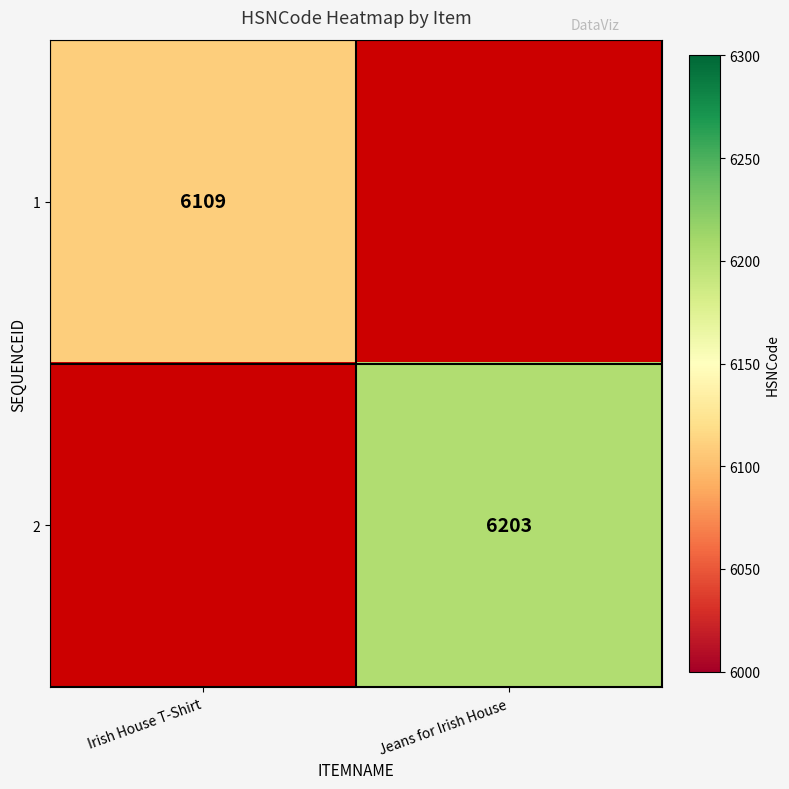

The value of 2 at Jeans for Irish House is 9266. True or false?

False